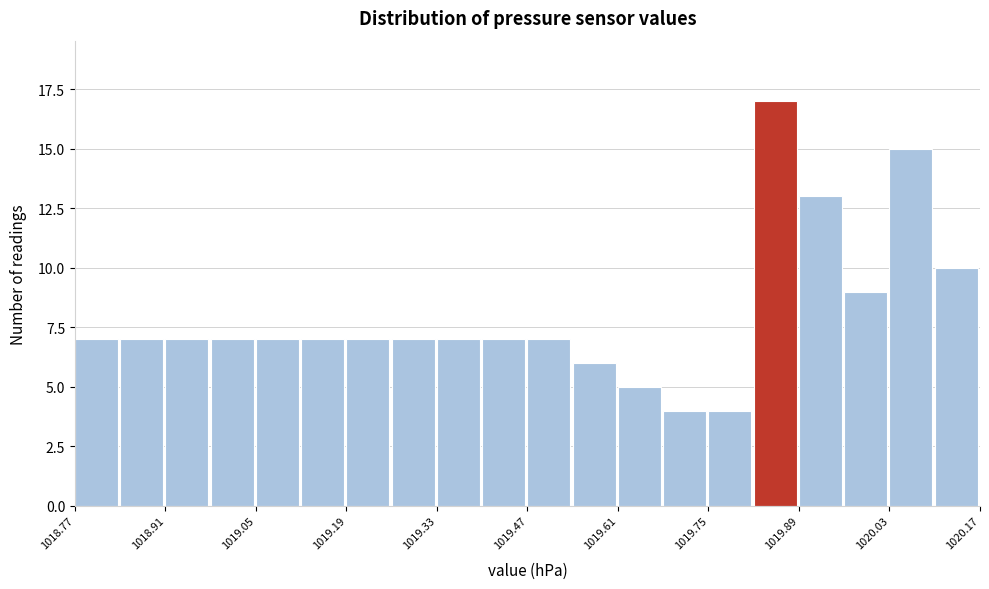

Read against the x-axis, roughly where is the centre of the tallest bar?

1019.86